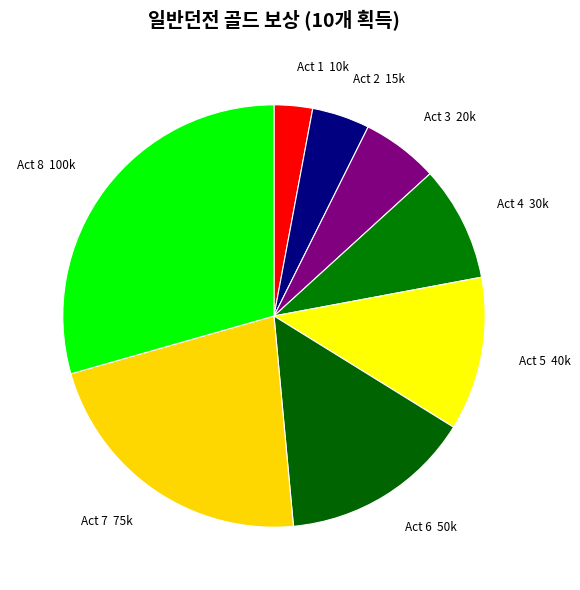

Combined, do Act 1 and Act 6 account for over 50%?

No